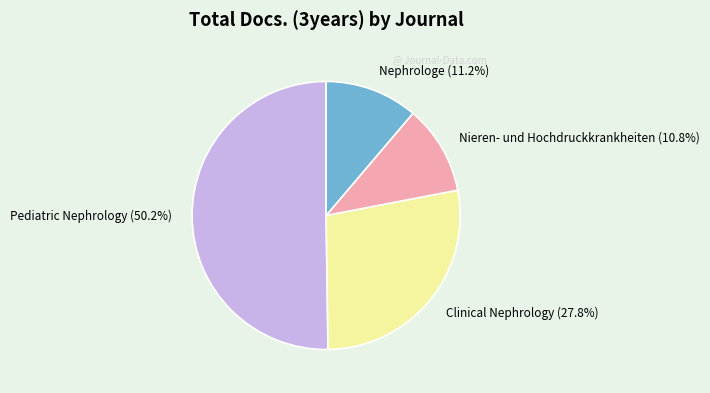

How many segments does this pie chart have?

4